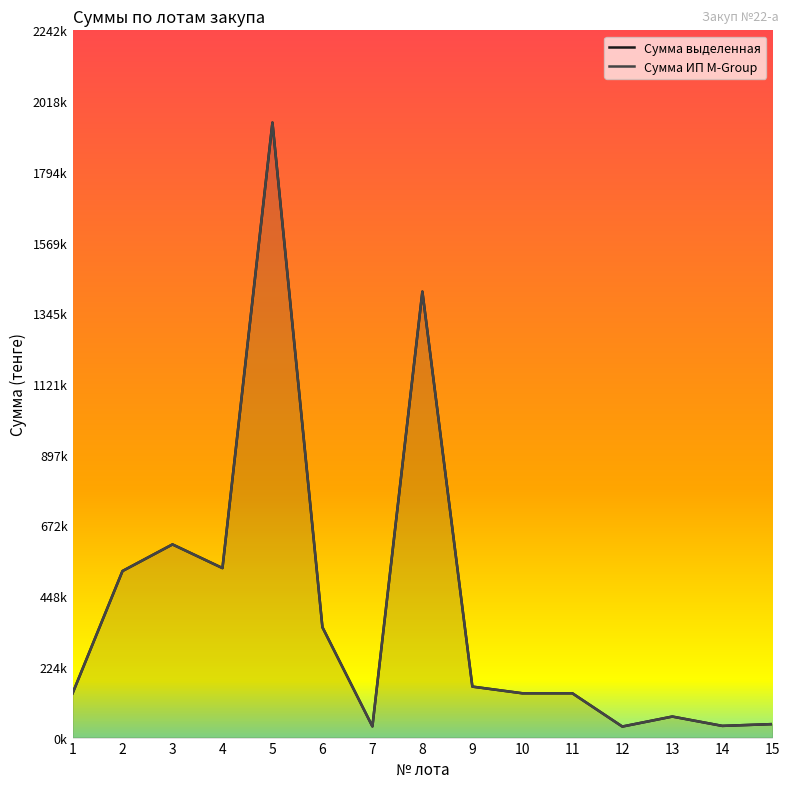

Rank the series by their maximum value, from highest to lowest.

Сумма выделенная, Сумма ИП M-Group